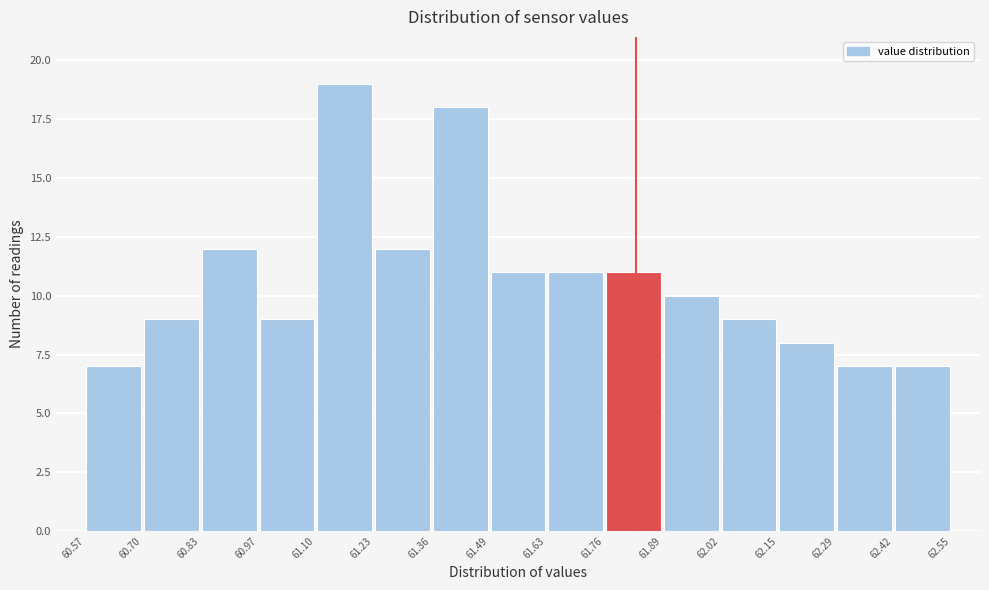

Which range on the x-axis has the tallest bar?

61.10 to 61.23